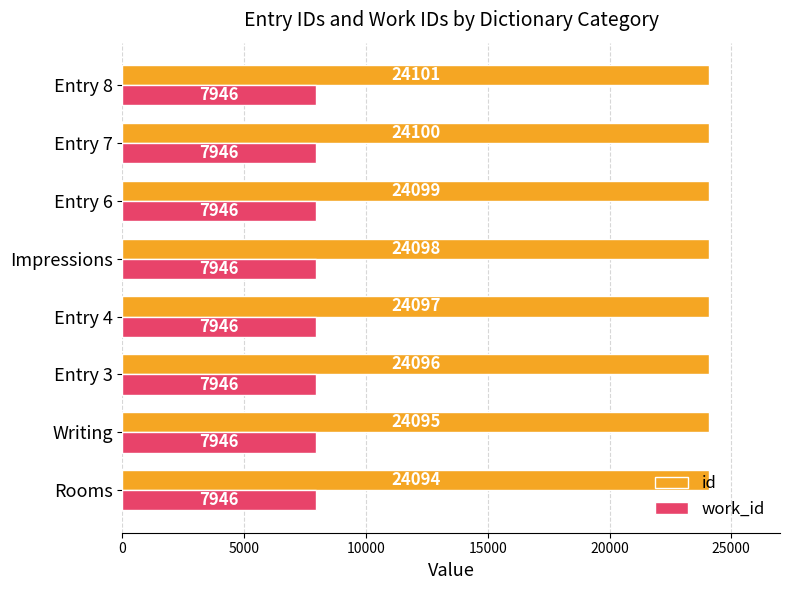

At which category is the sum across all series the highest?

Entry 8